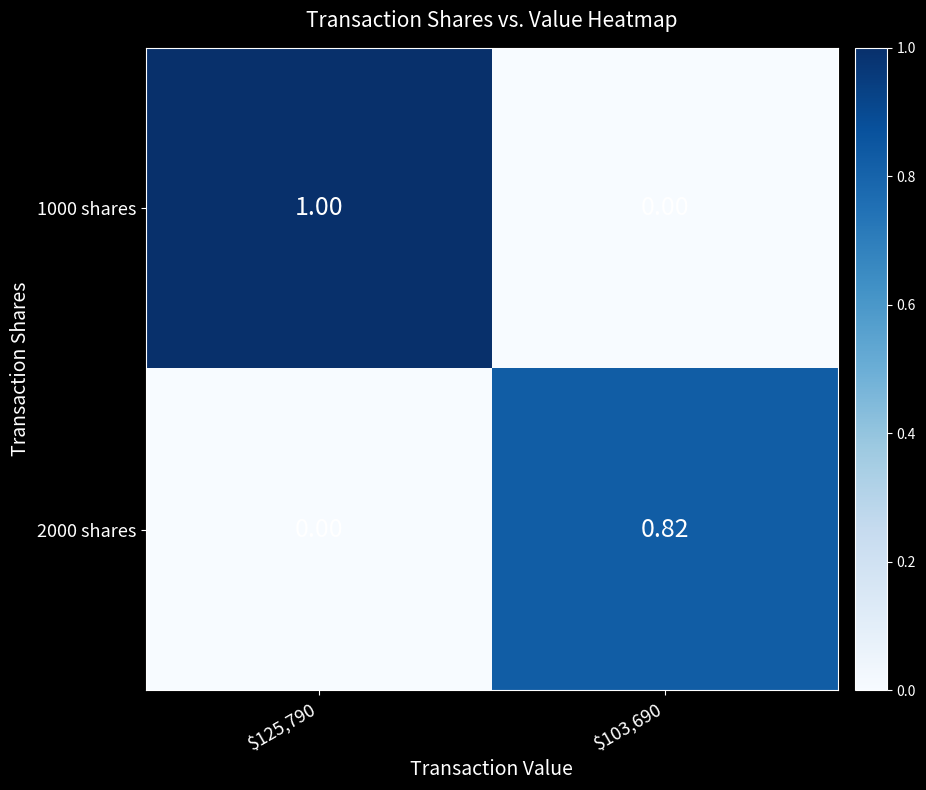

How many categories are shown in the chart?

2